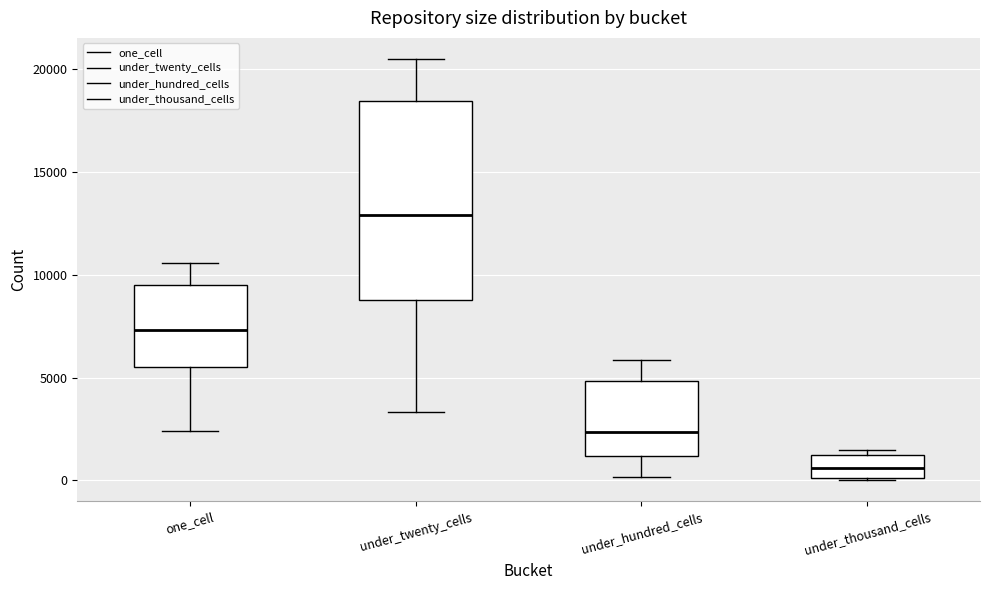

Reading left to right, transcribe this box plot: for each box, give where its median line is, the range the box spans, and where its two whiskers end, as read against the y-axis. The values are not printed on the chart, so give them approximately, as read against the axis.

one_cell: median 7500, box 5500 to 9500, whiskers 2500 to 10500
under_twenty_cells: median 13000, box 9000 to 18500, whiskers 3500 to 20500
under_hundred_cells: median 2500, box 1000 to 5000, whiskers 0 to 6000
under_thousand_cells: median 500, box 0 to 1000, whiskers 0 to 1500